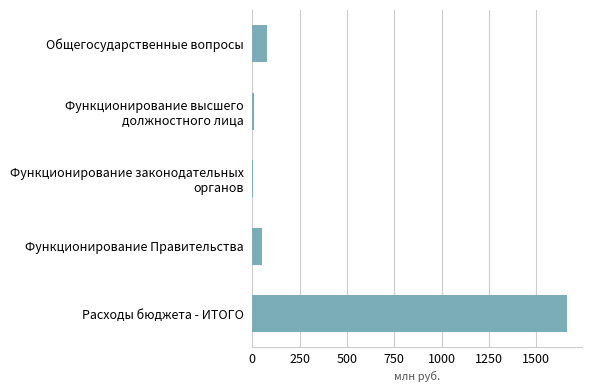

How many distinct data groups are displayed?

1